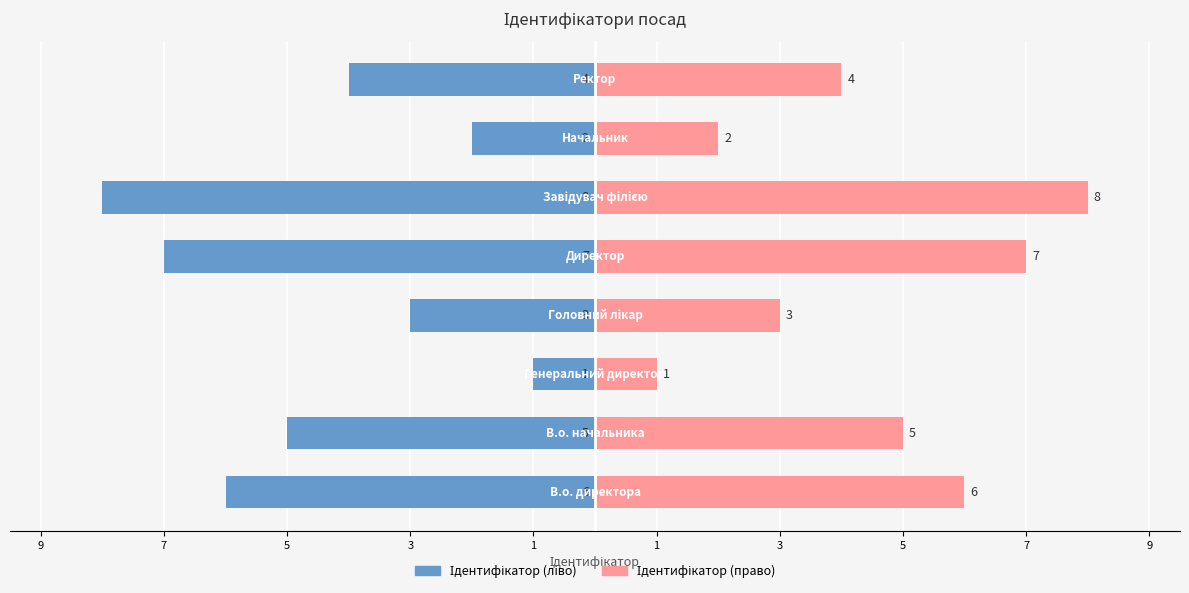

What is the sum of the Ідентифікатор (ліво) values at 9 and 5?

-7